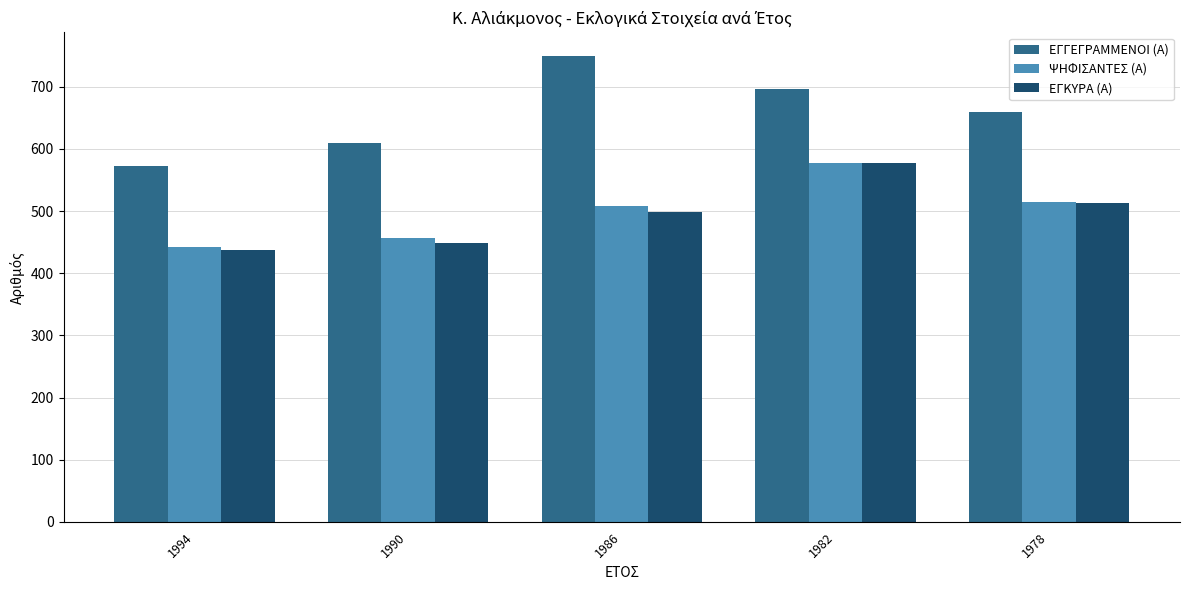

Rank the categories by ΕΓΓΕΓΡΑΜΜΕΝΟΙ (Α) value from highest to lowest.

1986, 1982, 1978, 1990, 1994